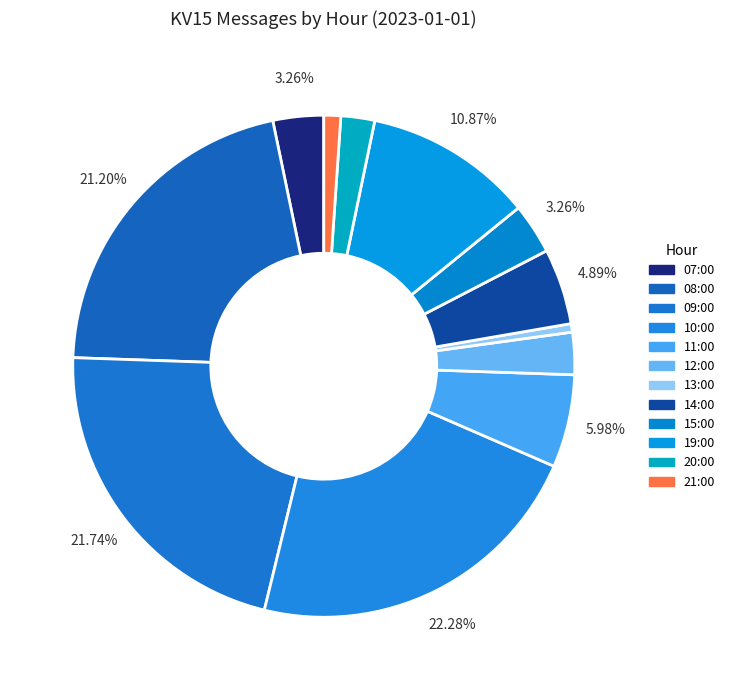

What percentage is the 07:00 slice, to the nearest percent?

3%